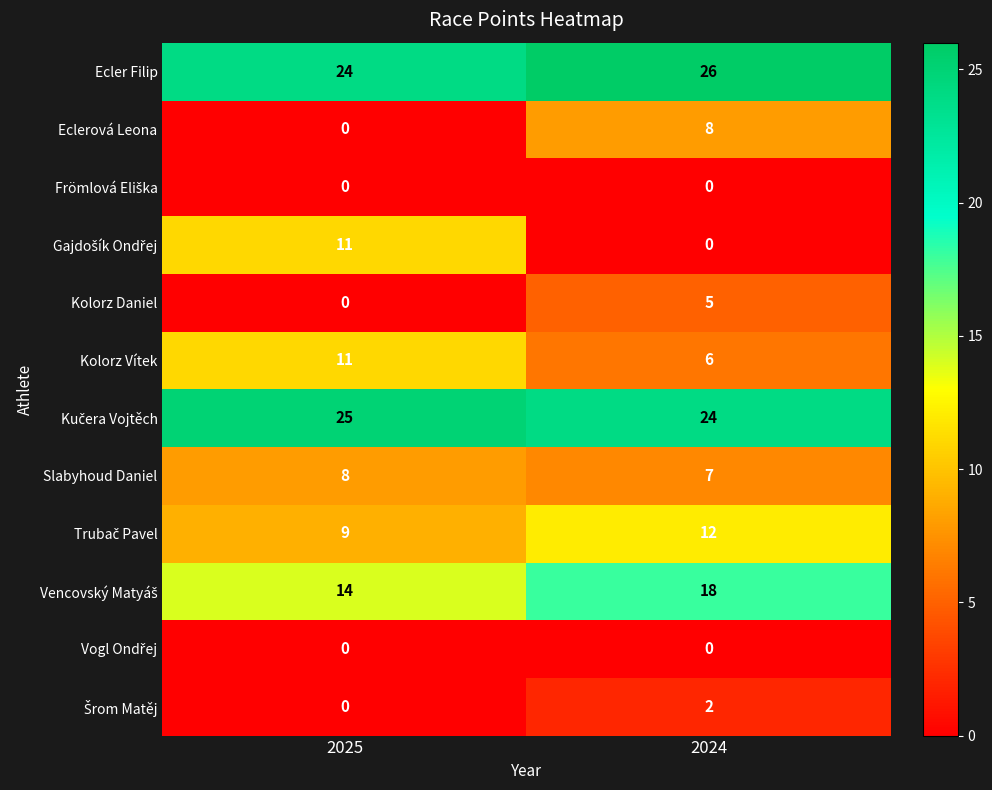

What is the difference between the Kolorz Daniel values at 2025 and 2024?

5